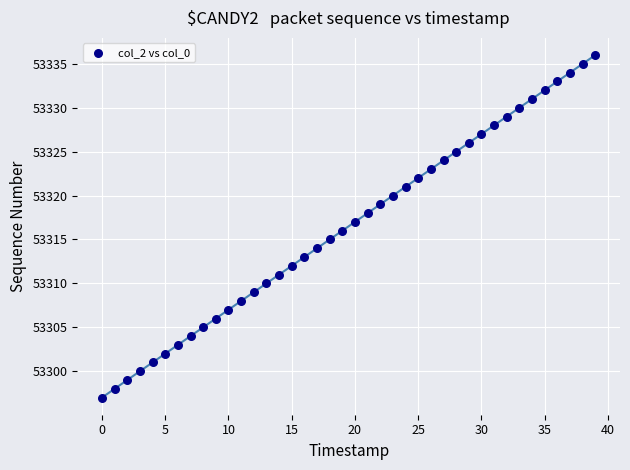

What is the range of Y values (max minus min)?

39